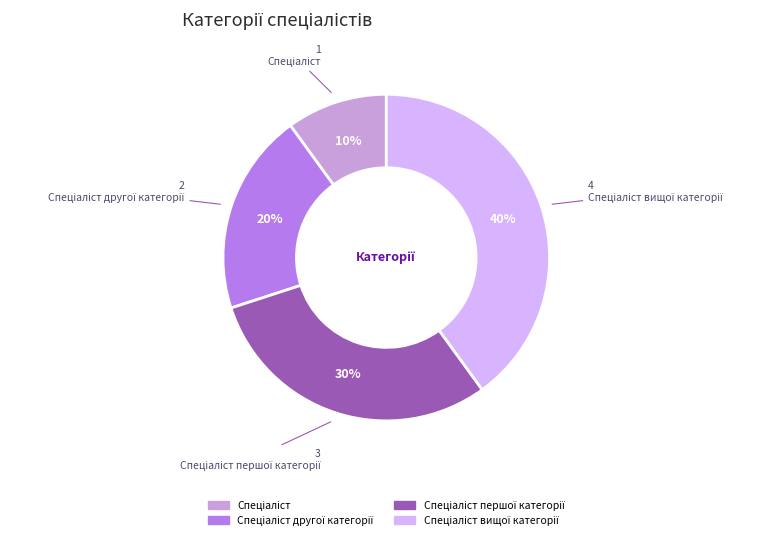

Is there a majority slice in this chart?

No